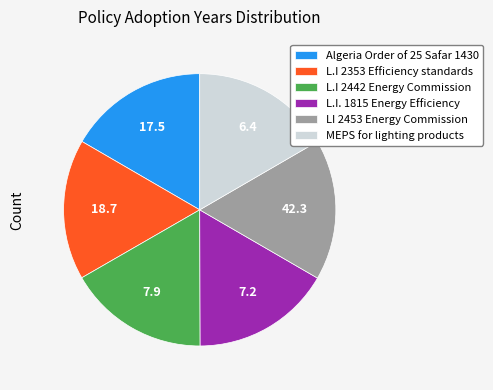

Does LI 2453 Energy Commission represent more than half of the total?

No